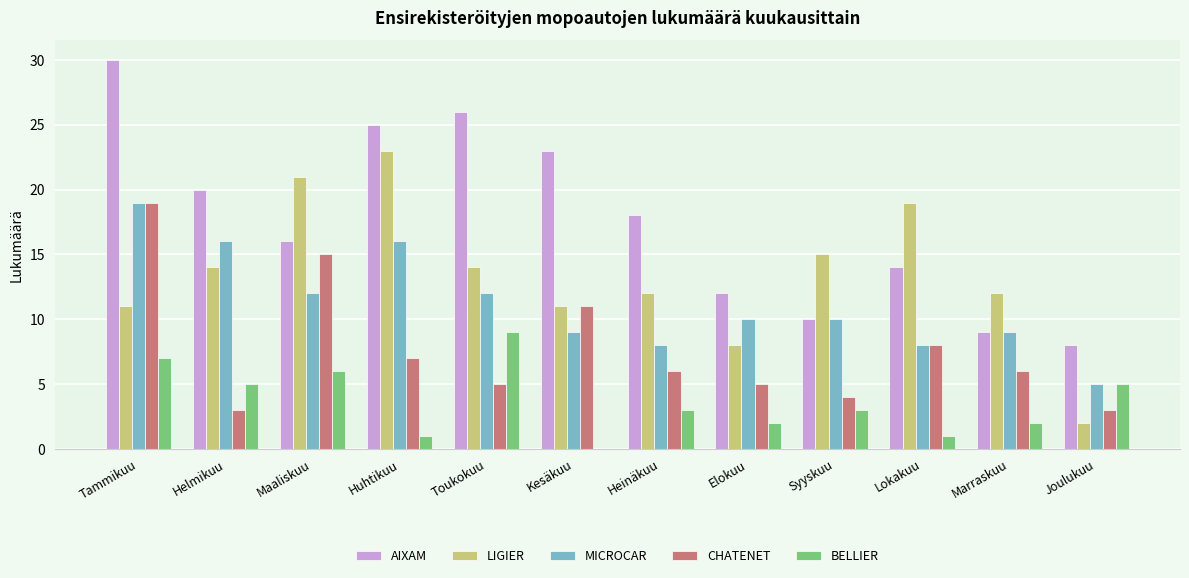

What are all the series names shown in the legend?

AIXAM, LIGIER, MICROCAR, CHATENET, BELLIER